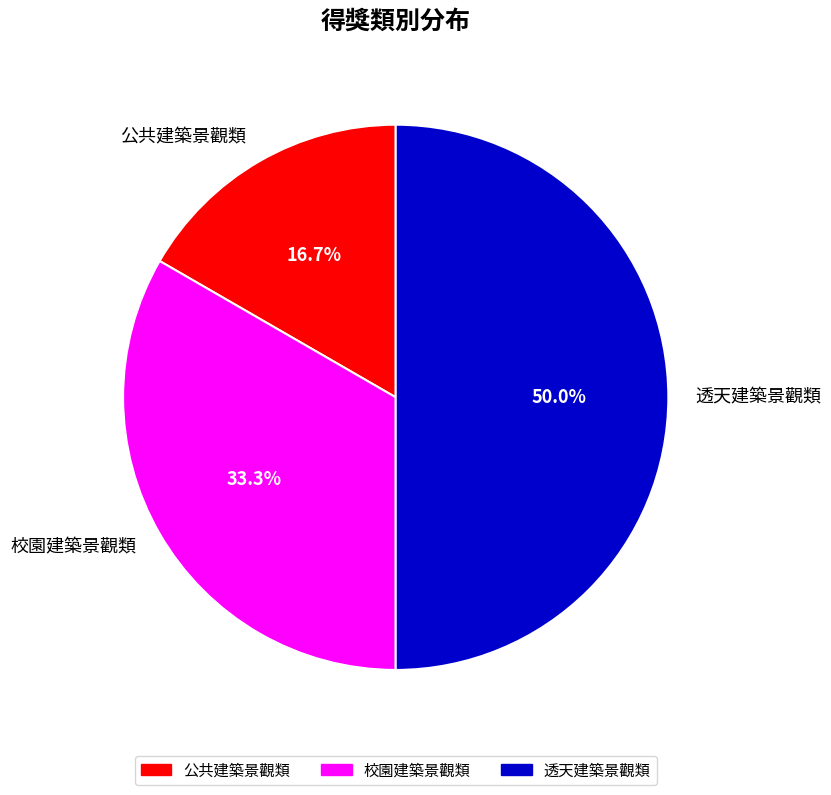

Do 透天建築景觀類 and 校園建築景觀類 together represent more than half of the pie?

Yes